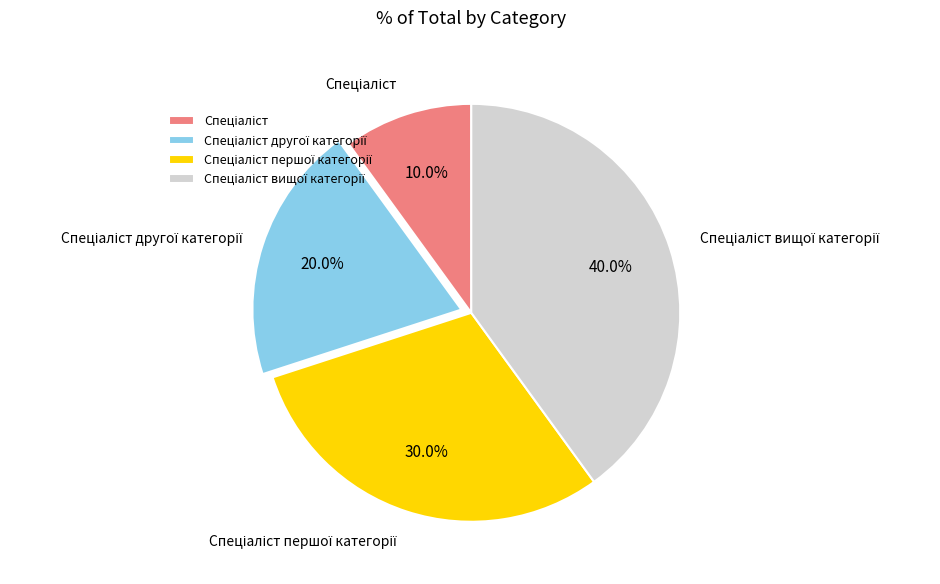

Is there a majority slice in this chart?

No